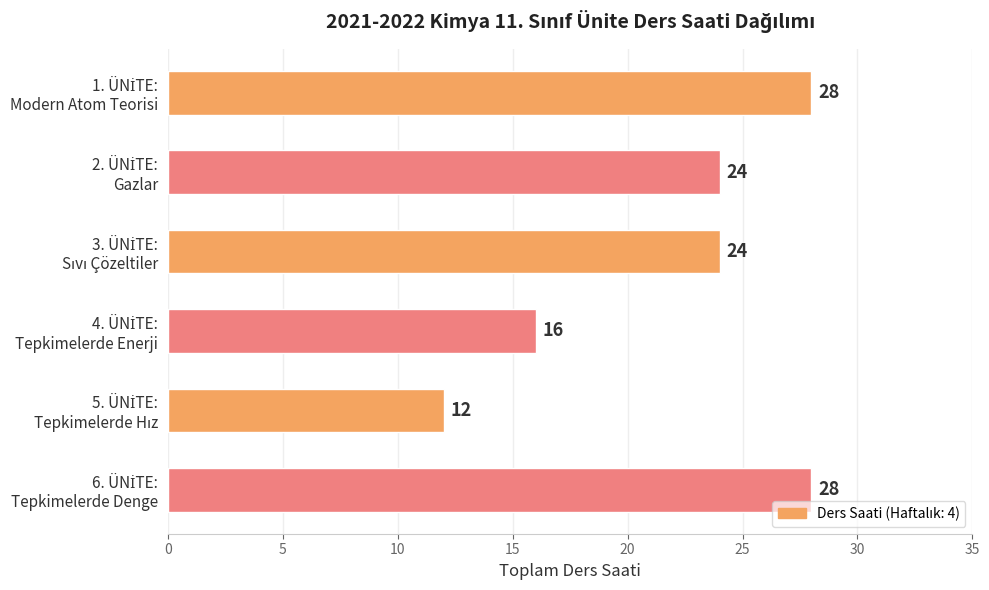

How many values are between 16 and 28?

5